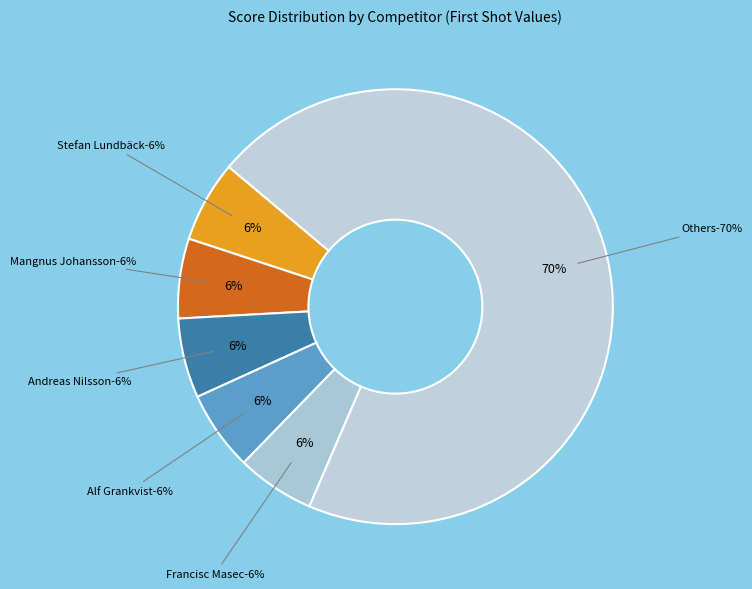

The Ian Hjelte C1-5 slice represents 17% of the pie. True or false?

False